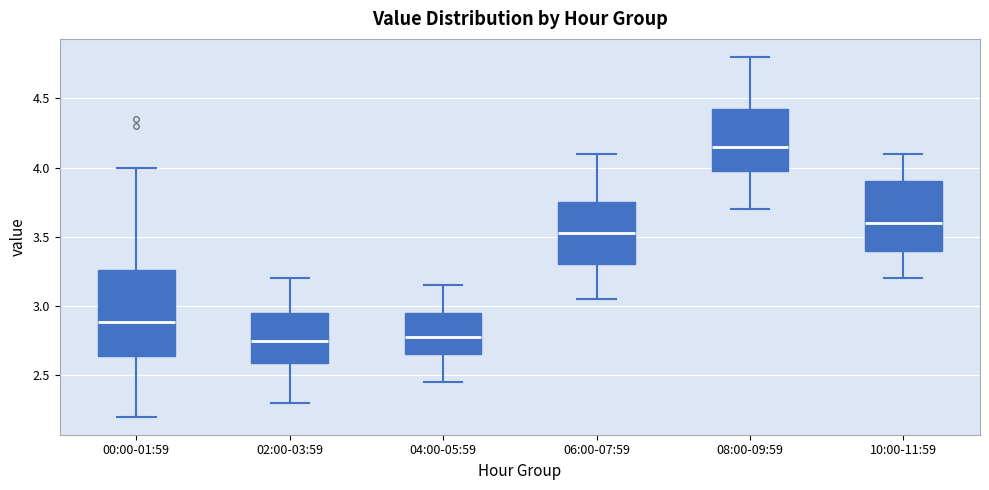

Comparing the boxes themselves (not the whiskers), which one is the tallest?

00:00-01:59